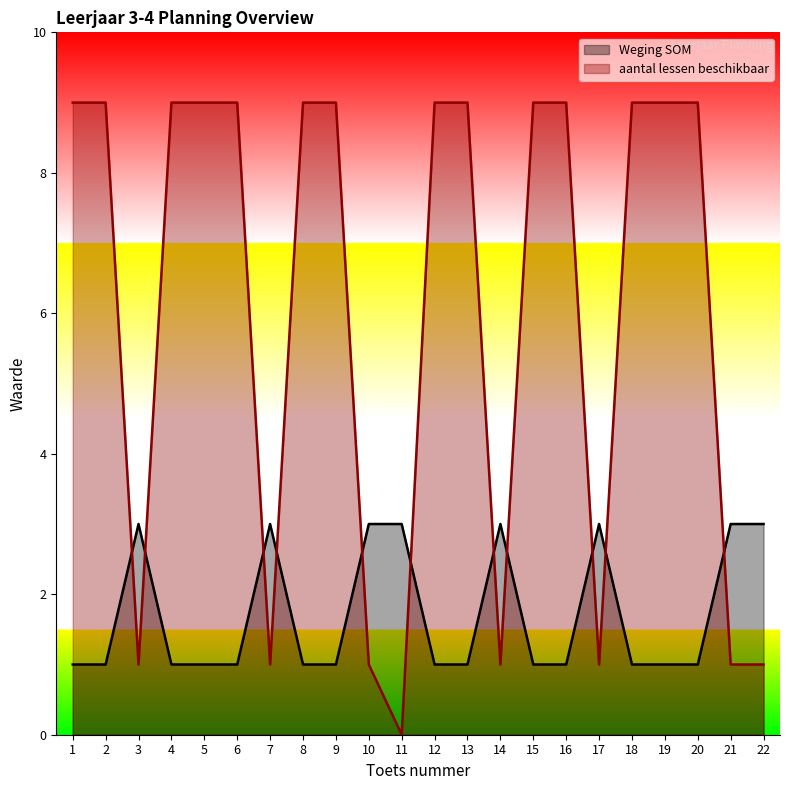

What are all the series names shown in the legend?

Weging SOM, aantal lessen beschikbaar